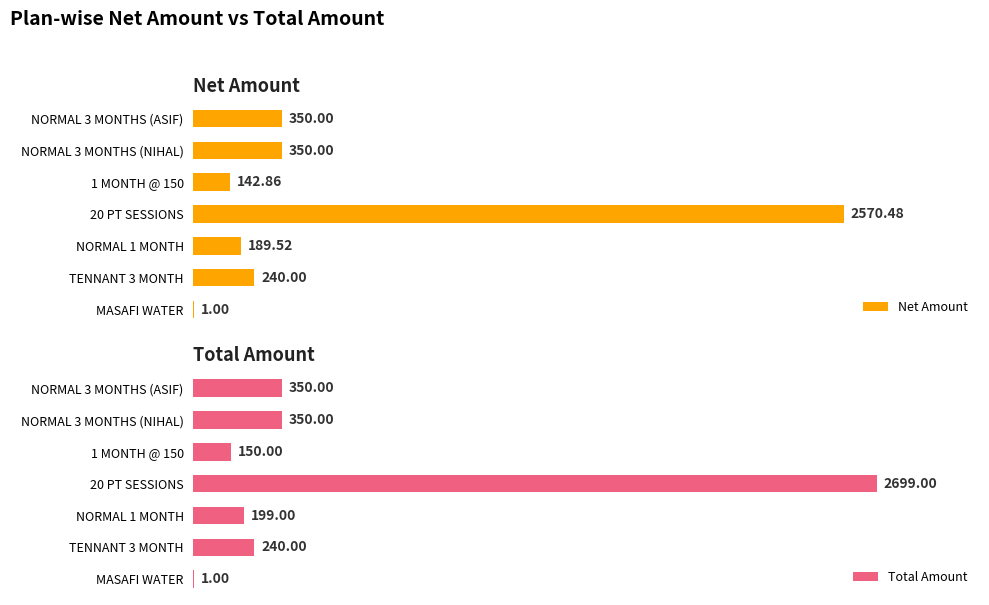

What is the sum of all Net Amount values?

3843.9